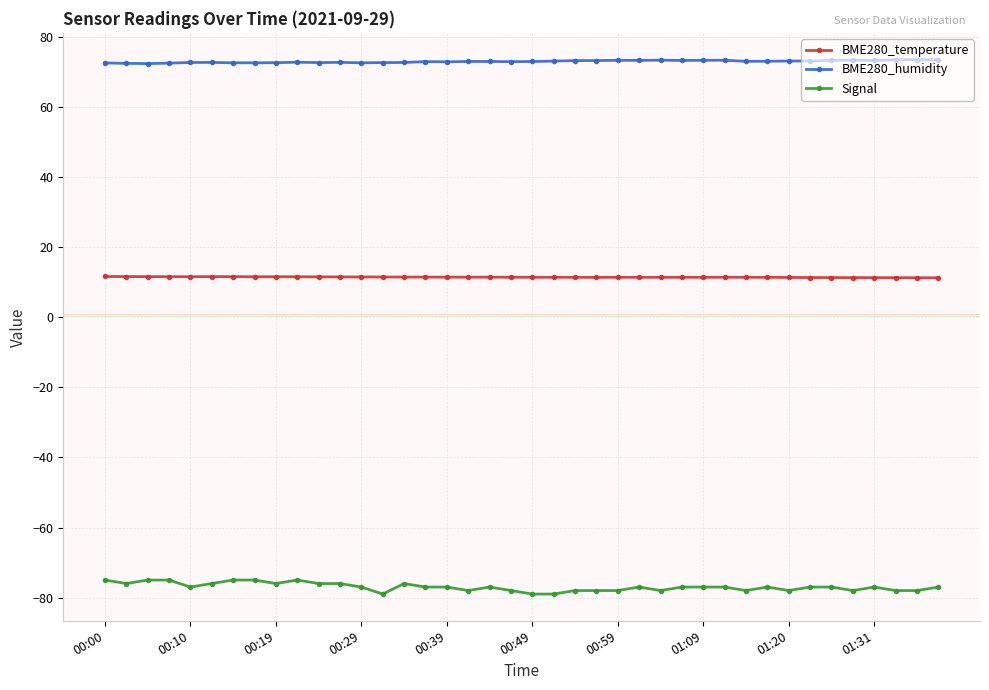

Which series has the widest spread of values?

Signal